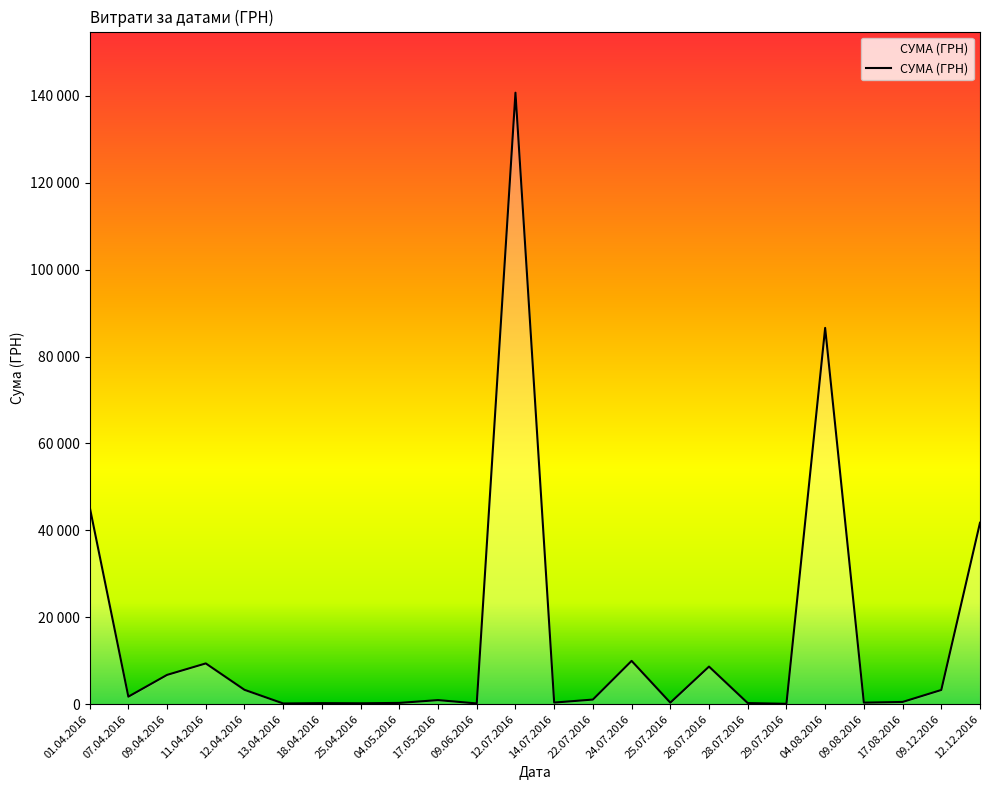

What is the difference between the values at 04.05.2016 and 12.12.2016?

41457.1